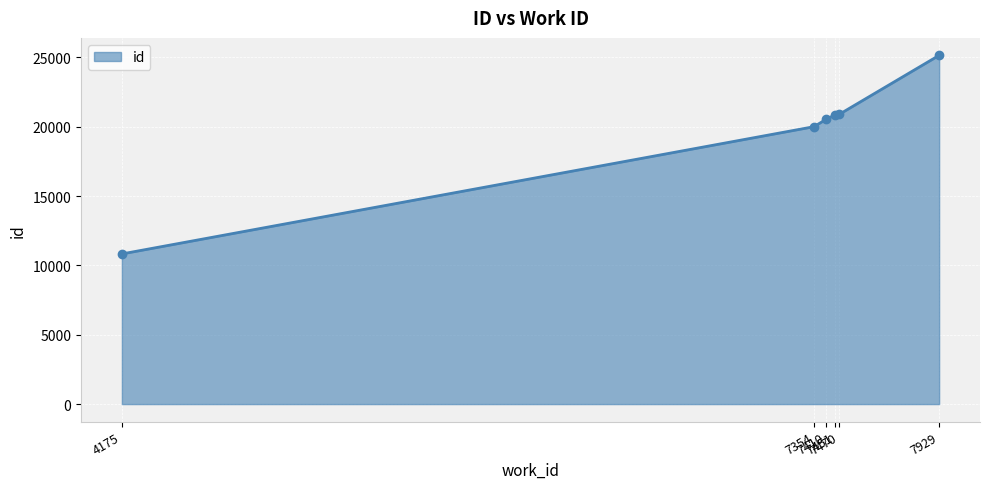

How many categories are shown in the chart?

6